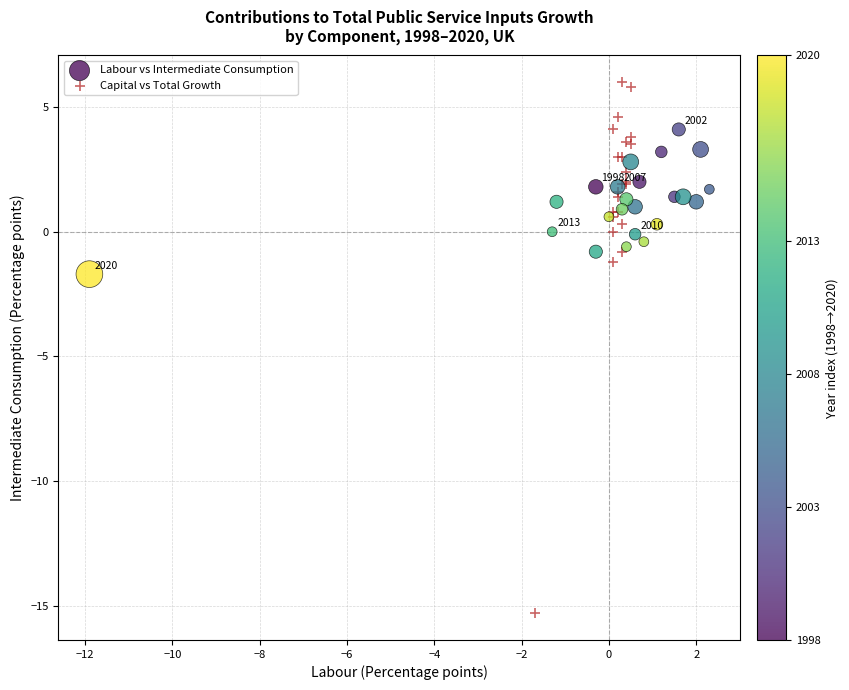

Which series has the largest Y range (max minus min)?

Capital vs Total Growth